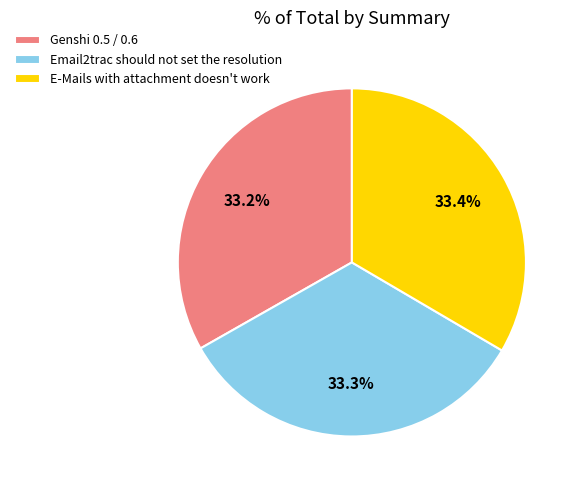

What is the ratio of the value at Email2trac should not set the resolution to the value at E-Mails with attachment doesn't work?

1.0